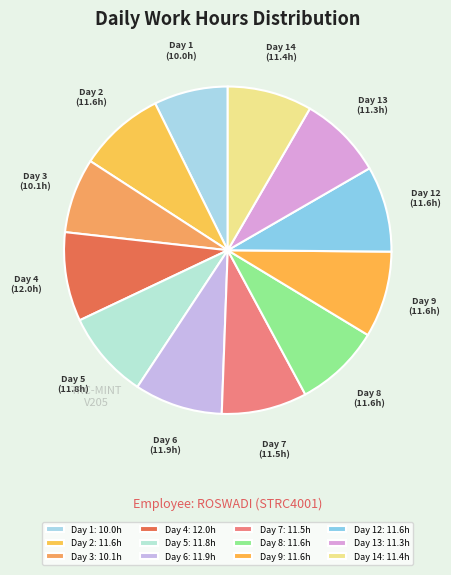

Does any single category account for the majority?

No